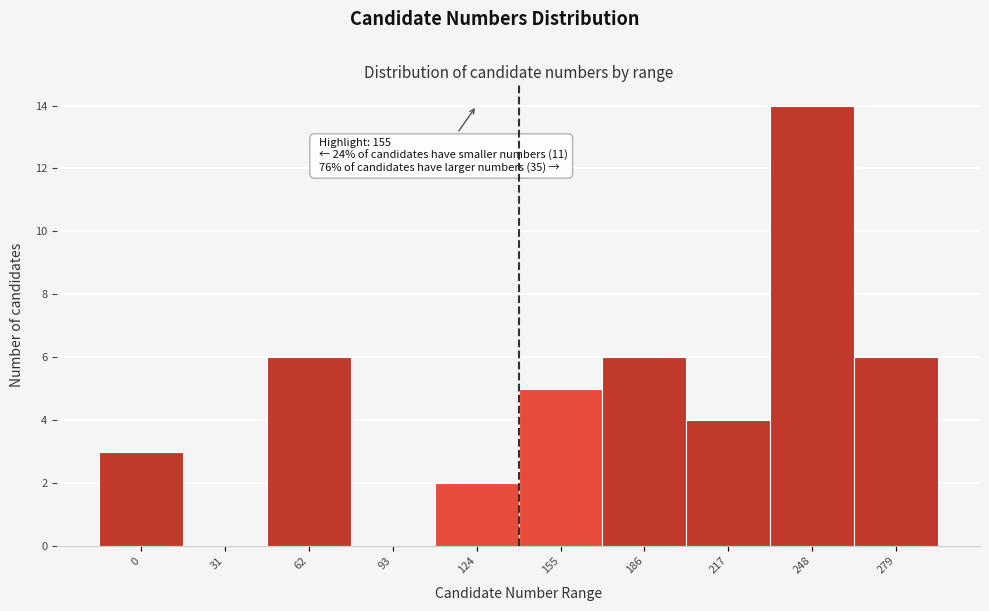

Reading left to right, extract all data points from this chart.

0=3	31=0	62=6	93=0	124=2	155=5	186=6	217=4	248=14	279=6